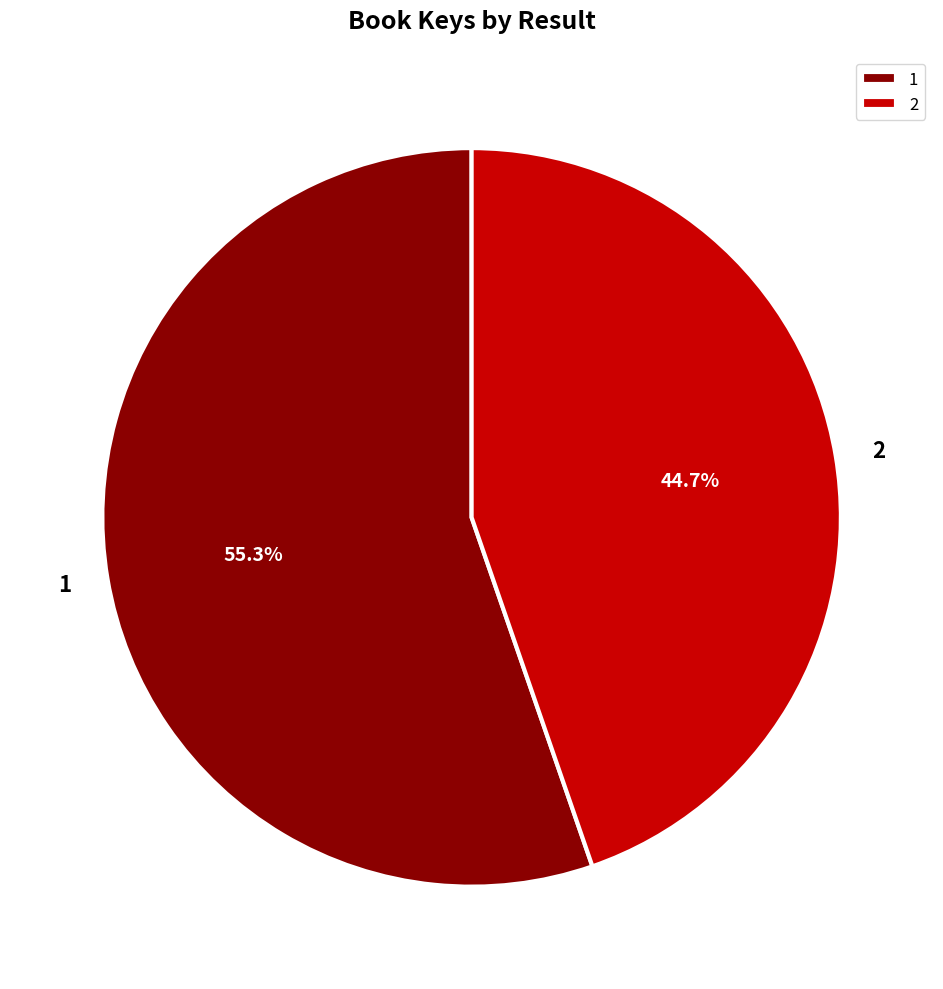

To the nearest percent, what portion does 1 represent?

55%